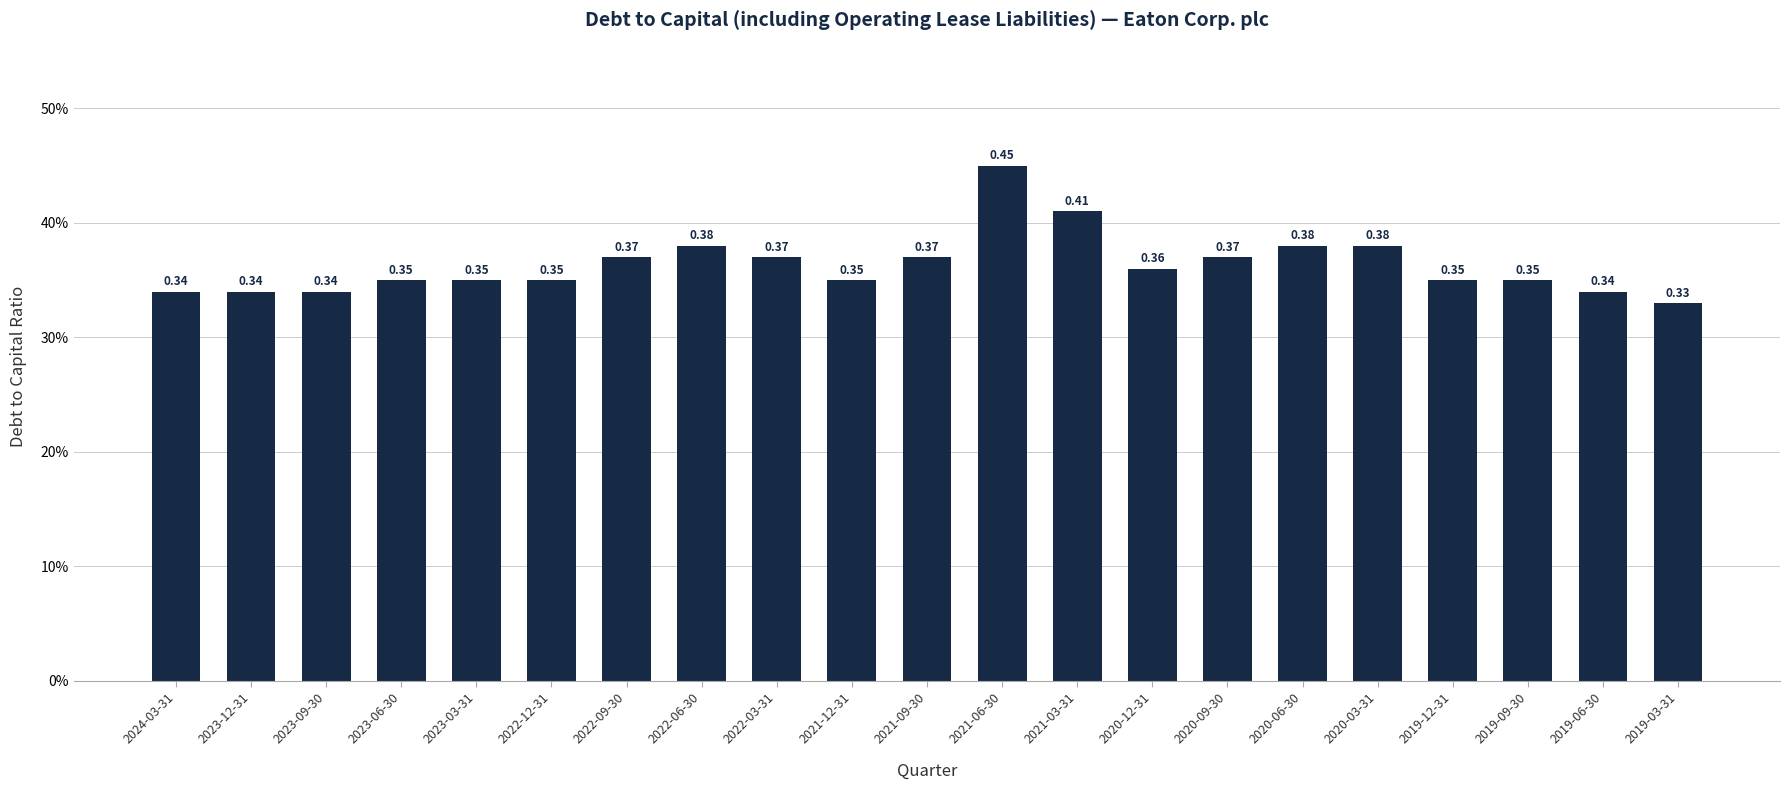

Does the chart contain any negative values?

No